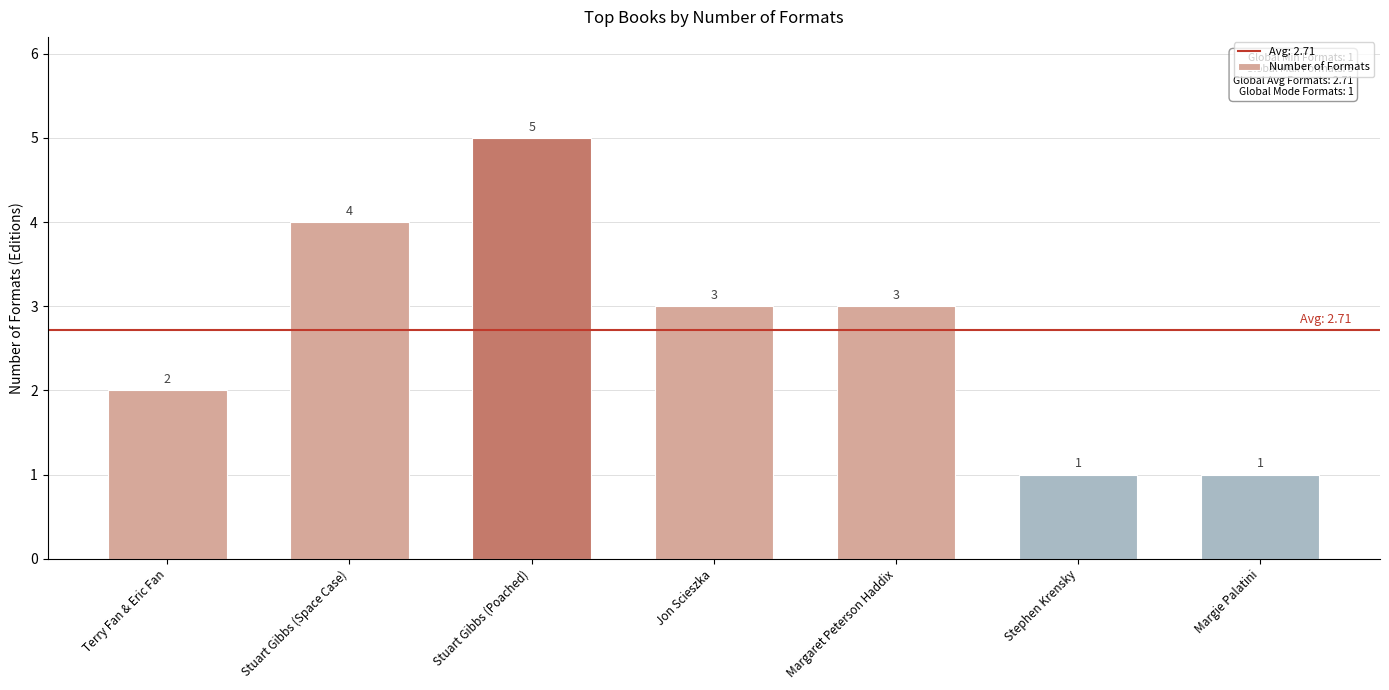

What is the average value?

3